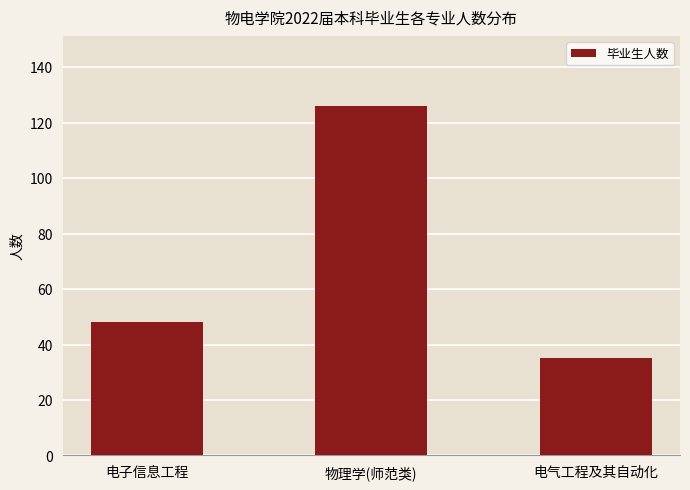

How many data points are less than 48?

1